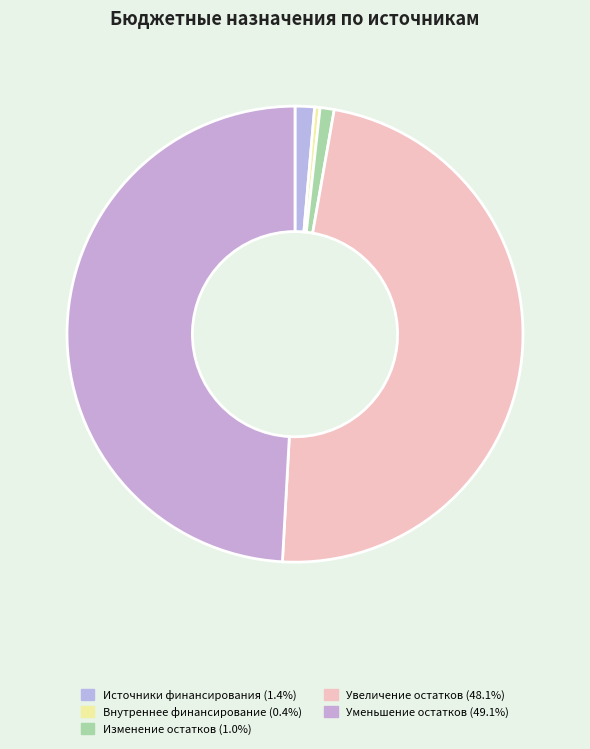

How many slices are in this pie chart?

5